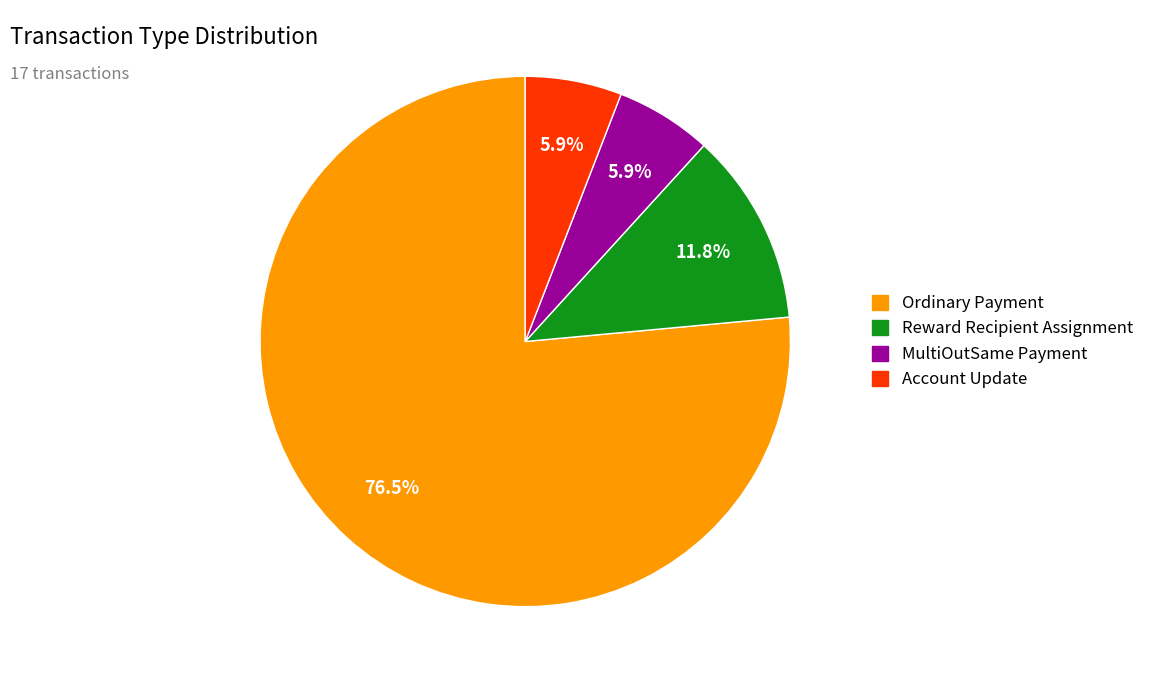

Is there any slice that represents more than half of the pie?

Yes